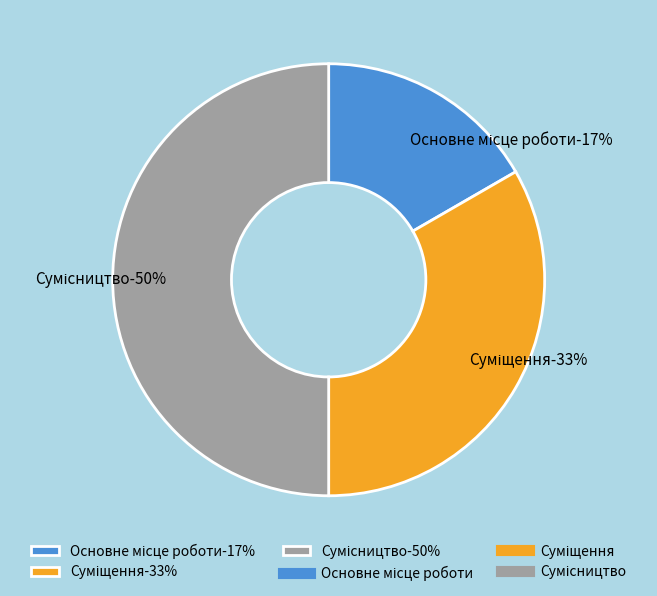

Count the number of slices in the pie.

3